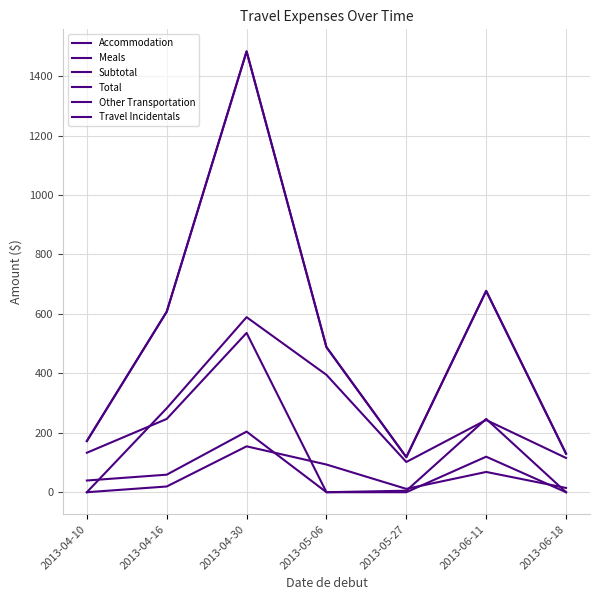

The Travel Incidentals series shows -102.0 at 2013-05-27. True or false?

False